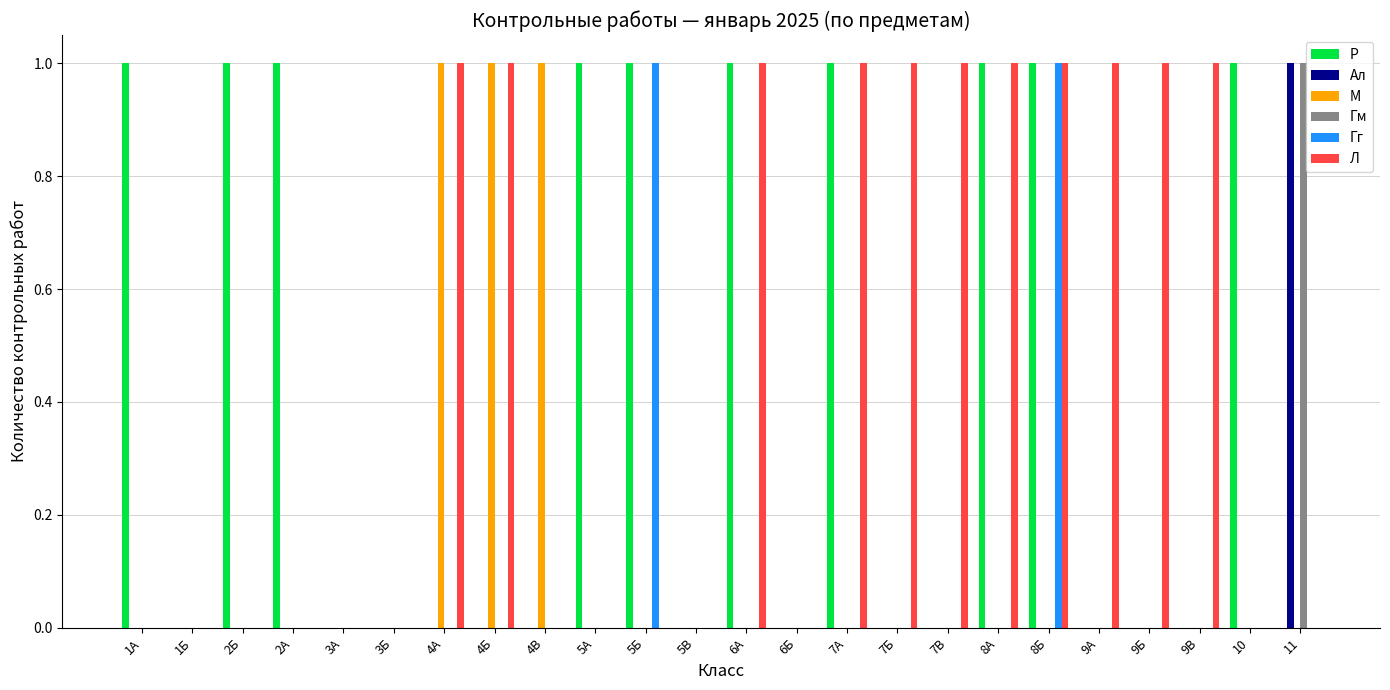

Which category has the highest value in the Гм series?

11